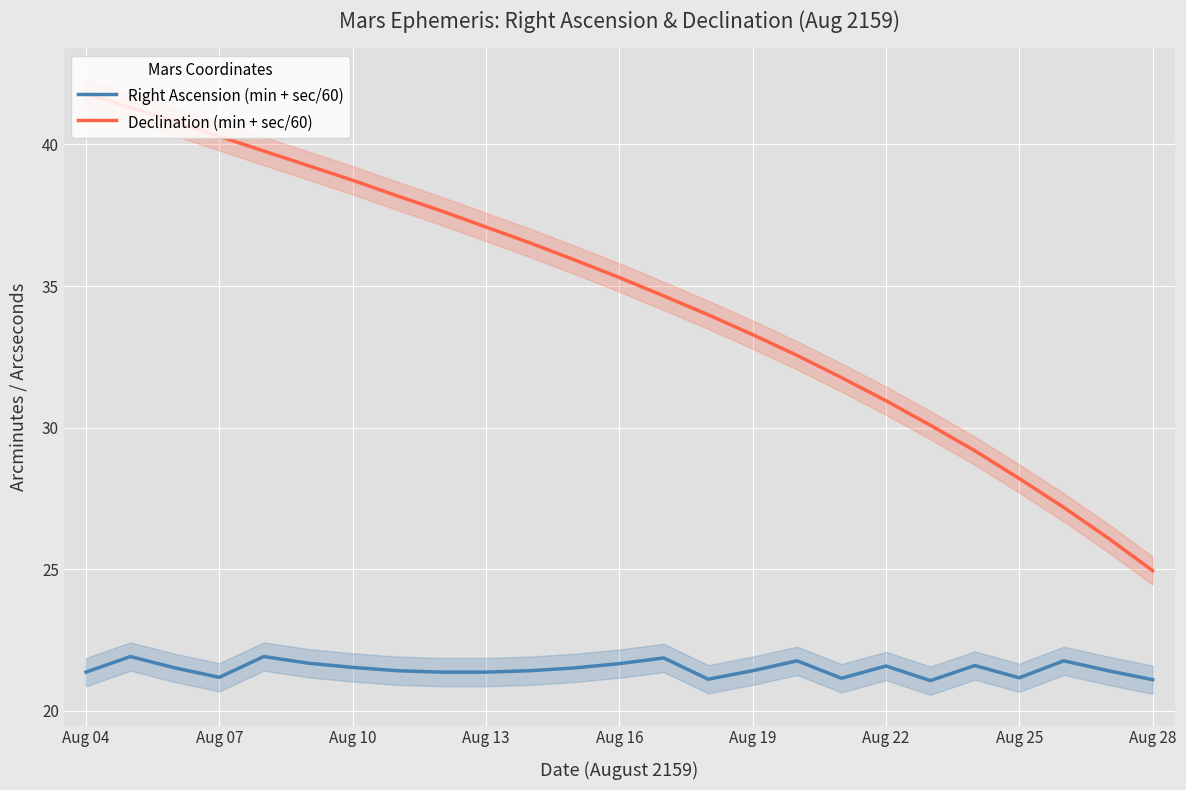

List the series in order of their overall mean, lowest first.

Right Ascension (min + sec/60), Declination (min + sec/60)